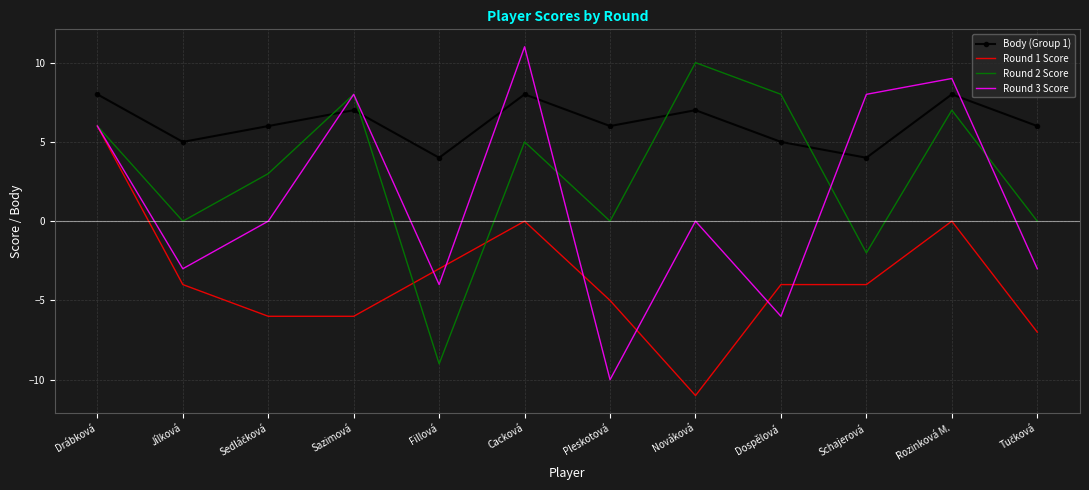

Which series has the widest spread of values?

Round 3 Score